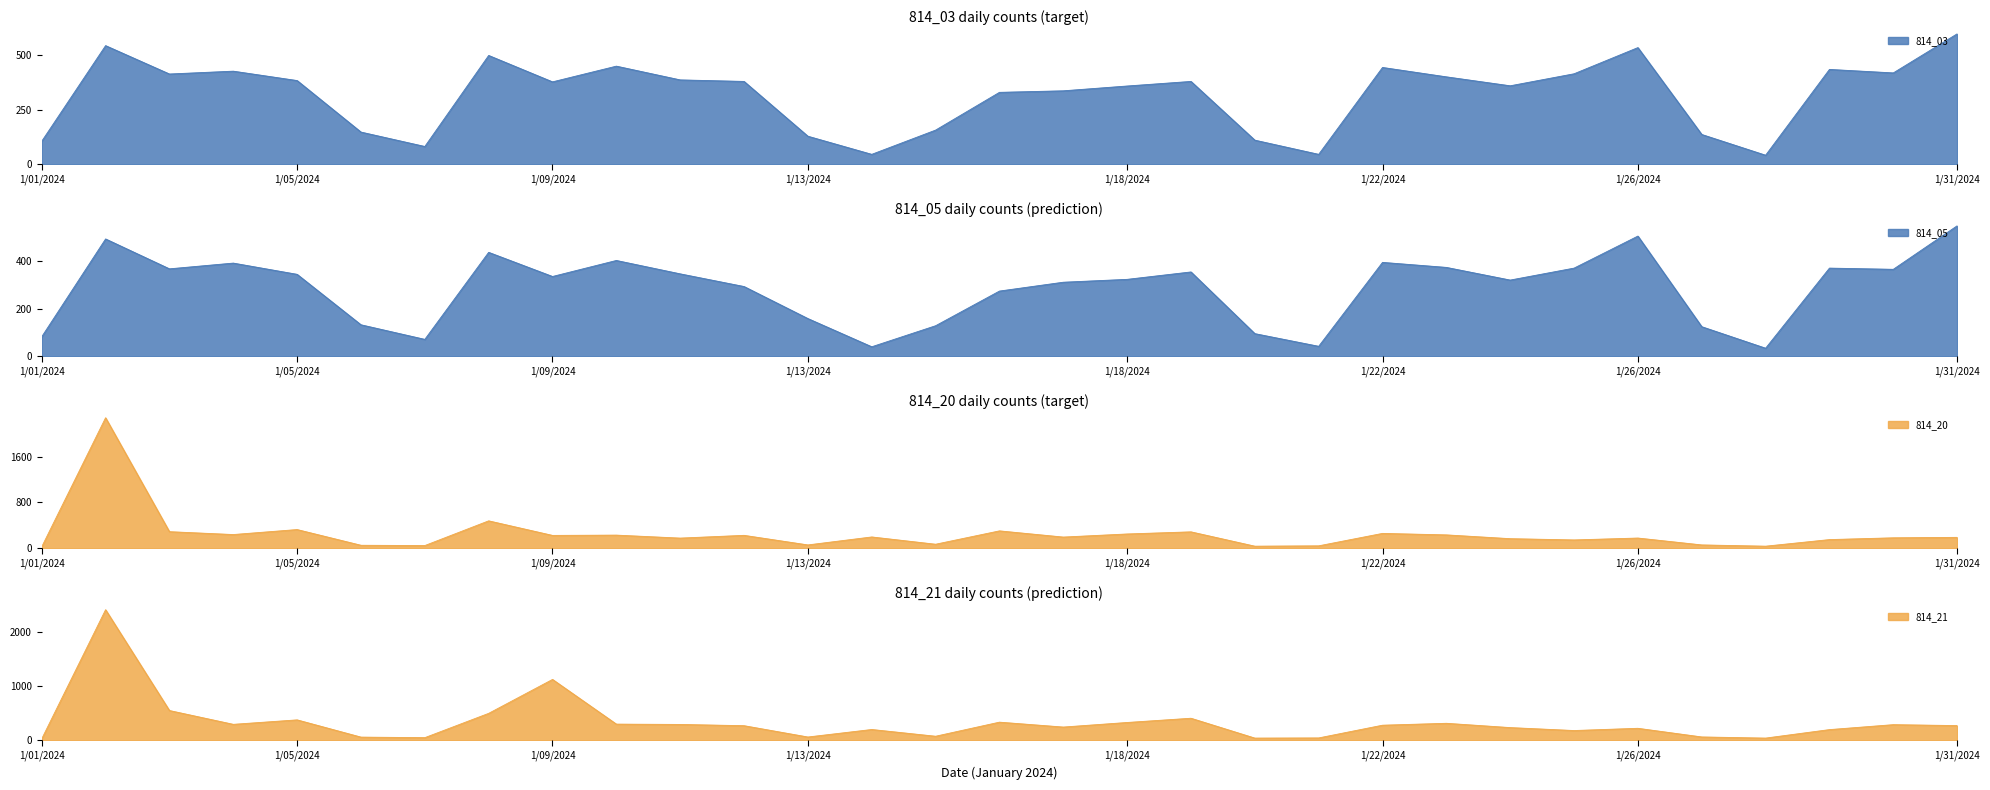

What is the maximum value for 814_20?

2277